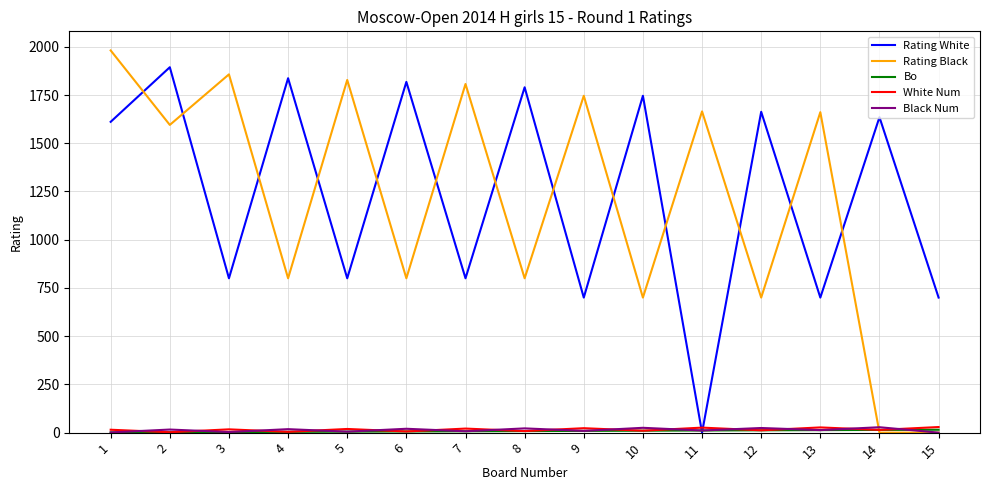

The value of Black Num at 11 is 11. True or false?

True